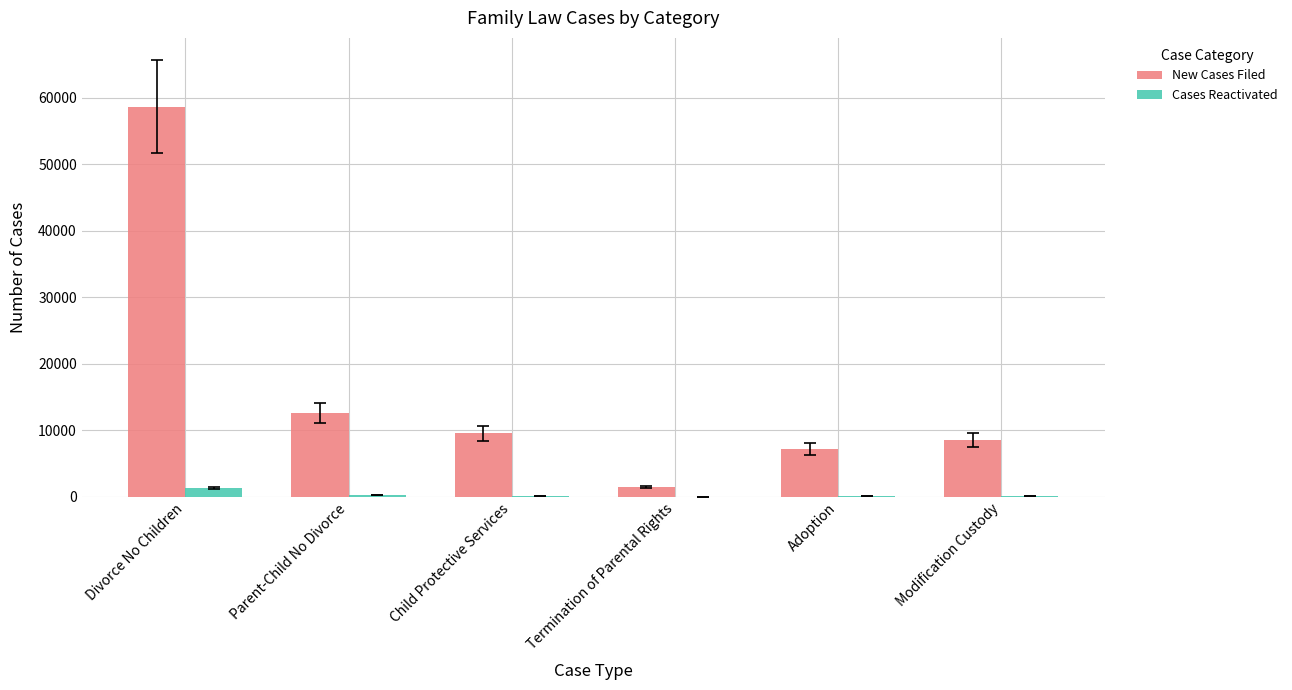

Which series has the largest total across all categories?

New Cases Filed